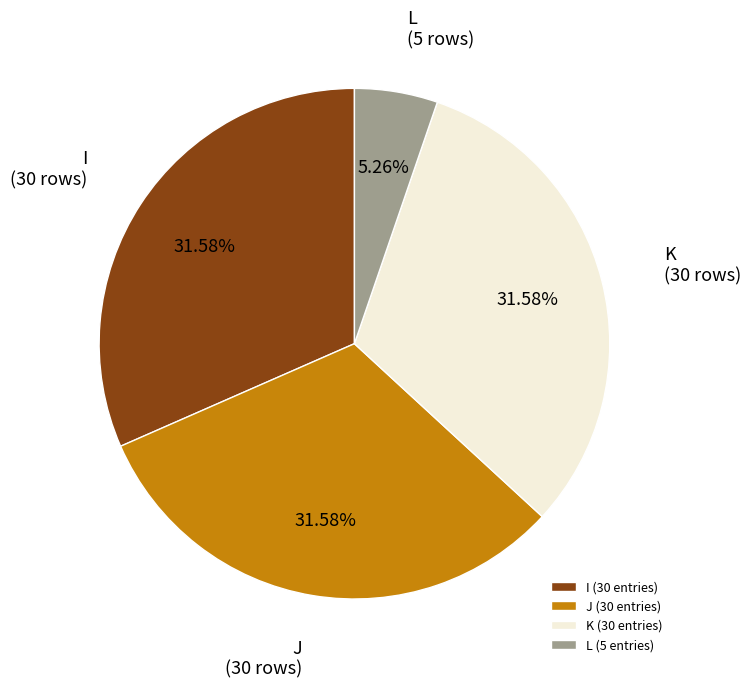

What percentage is NOT represented by J?

68.4%